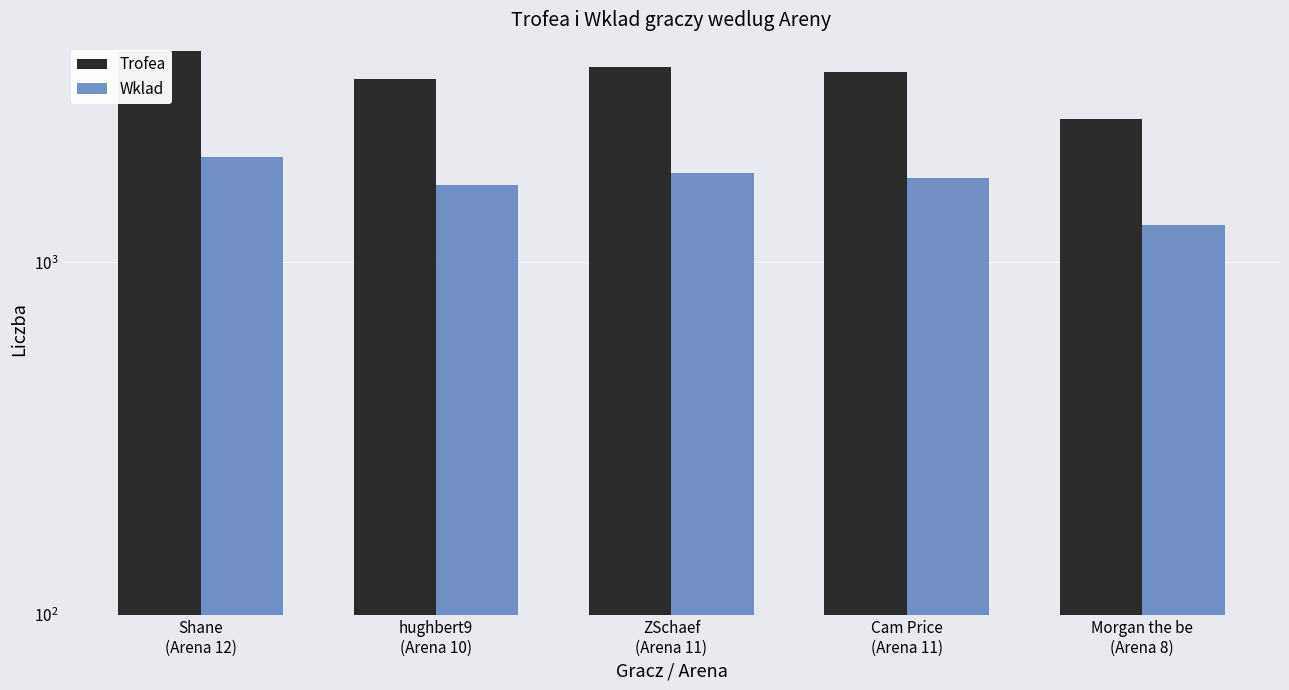

How many values in the Trofea series exceed 3470?

2